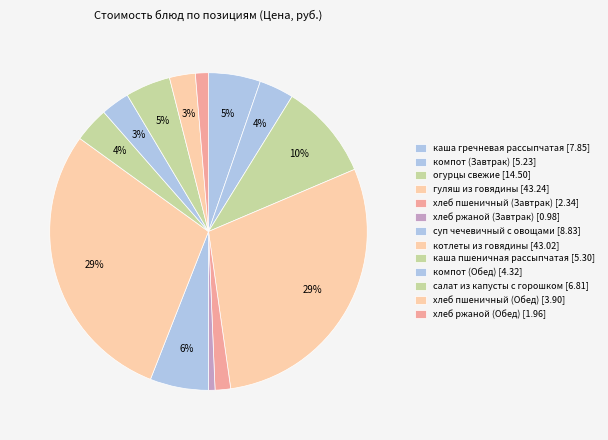

What is the smallest slice in the pie chart?

хлеб ржаной (Завтрак)